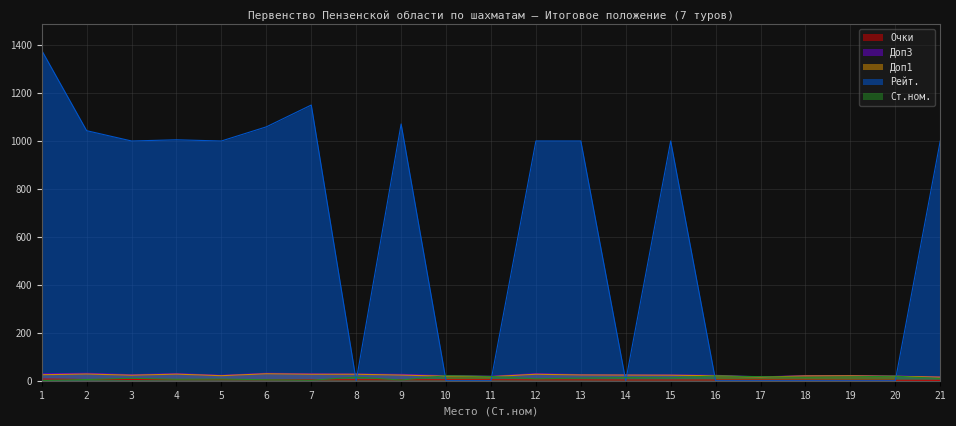

What is the value of the Очки point at the 12th from the left?

3.5